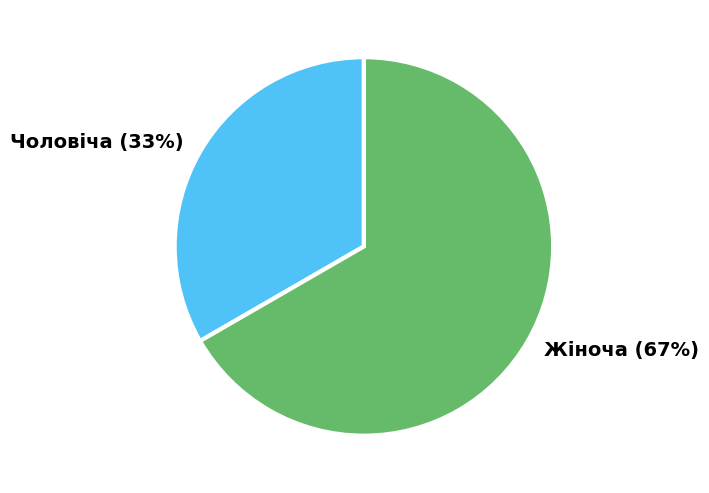

Is the sum of Чоловіча and Жіноча greater than half?

Yes